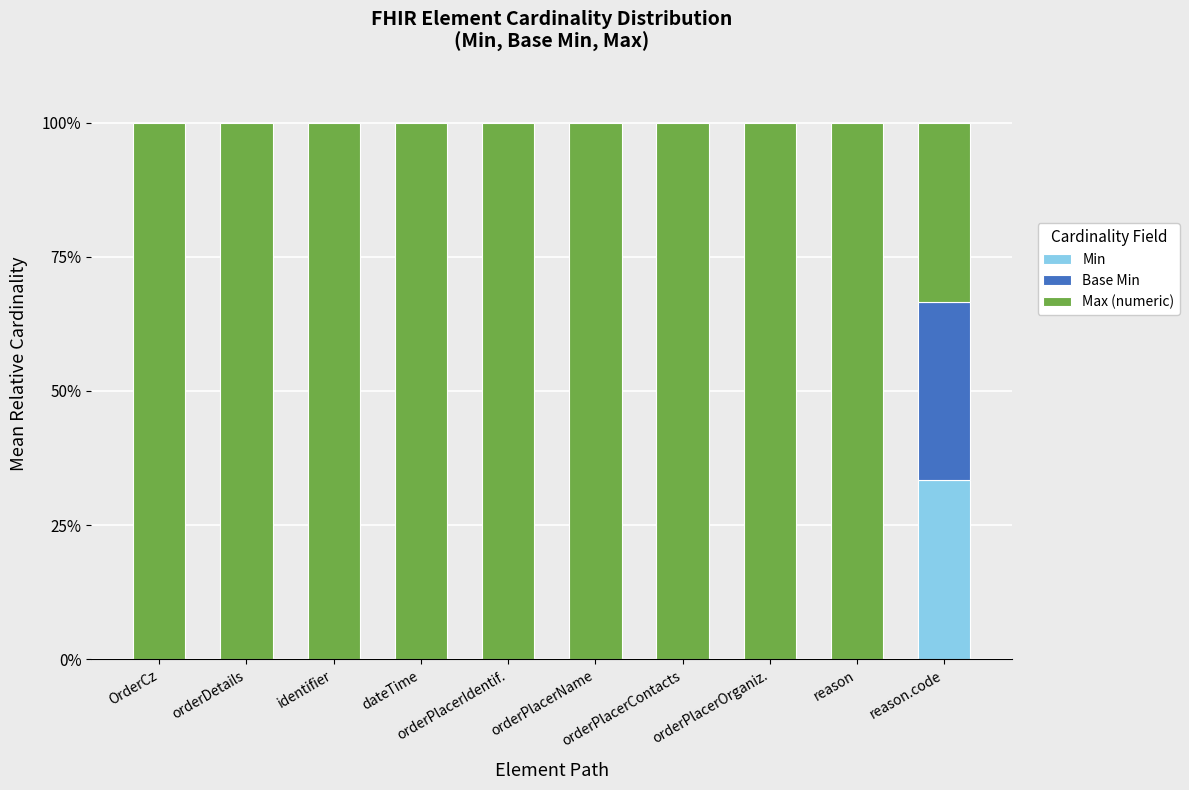

What is the highest value of the Min series?

33.3